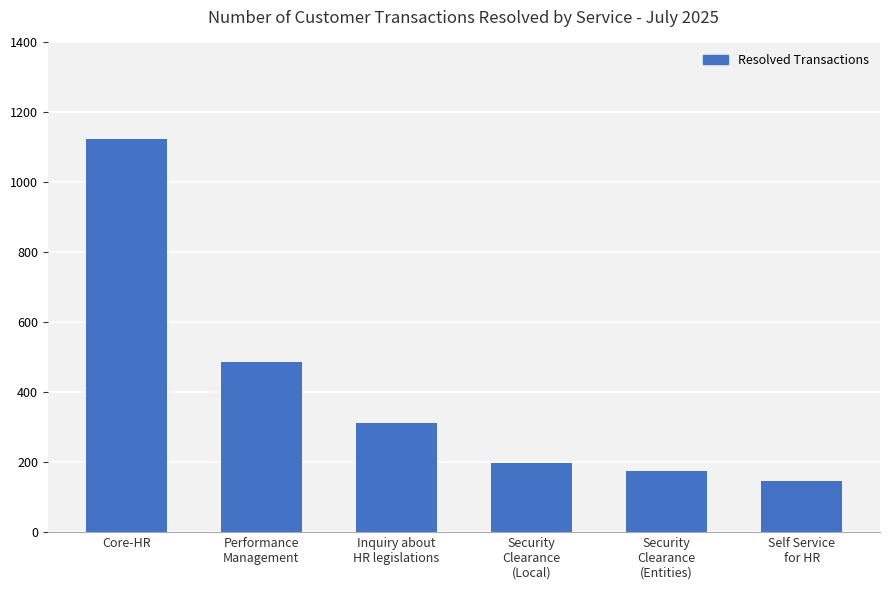

Which has a higher value, Self Service
for HR or Security
Clearance
(Local)?

Security
Clearance
(Local)